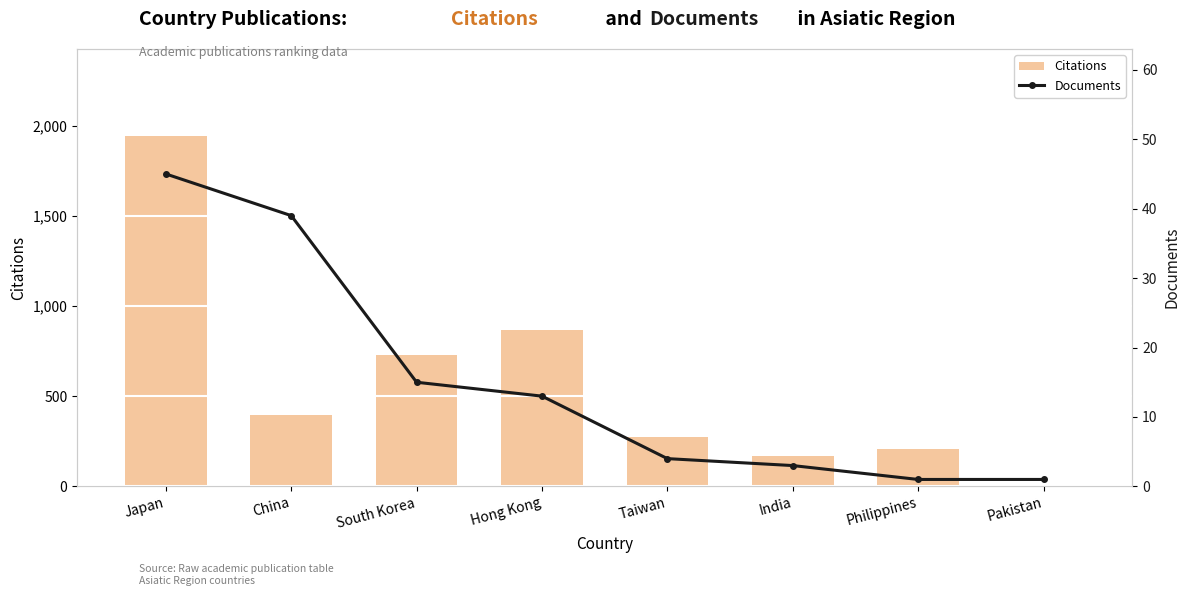

Rank the series by their average value, from lowest to highest.

Documents, Citations